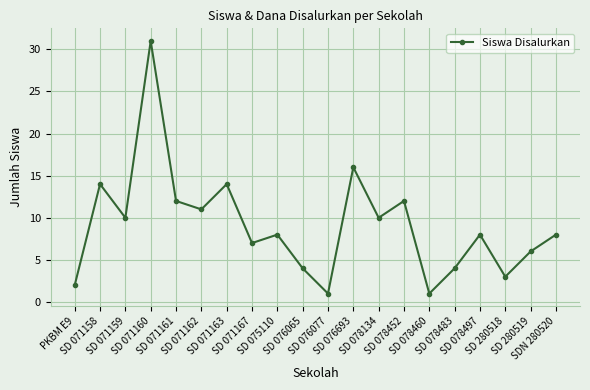

What is the difference between the second highest and minimum values?

15